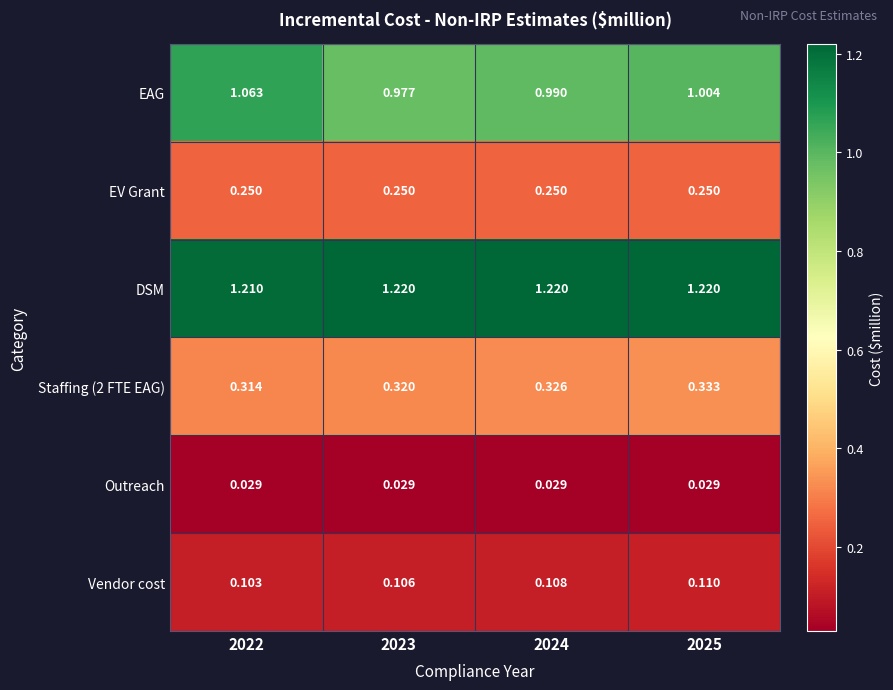

Which series has the largest total across all categories?

DSM